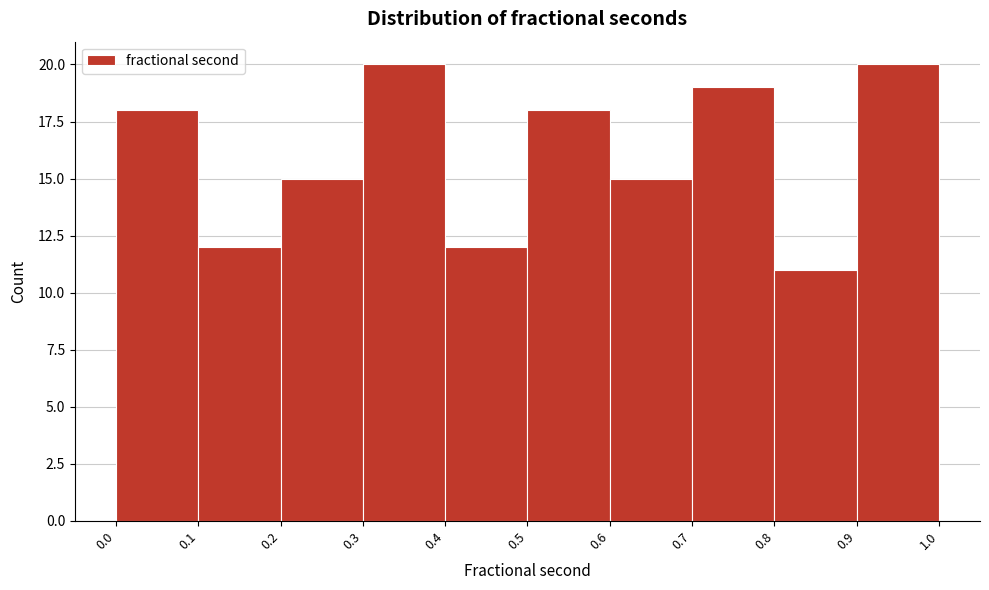

Reading left to right, transcribe this chart: for each bar, give the range it covers on the x-axis and its height. The values are not printed on the chart, so give them approximately, as read against the axis.

0.0 to 0.1: 18
0.1 to 0.2: 12
0.2 to 0.3: 15
0.3 to 0.4: 20
0.4 to 0.5: 12
0.5 to 0.6: 18
0.6 to 0.7: 15
0.7 to 0.8: 19
0.8 to 0.9: 11
0.9 to 1.0: 20